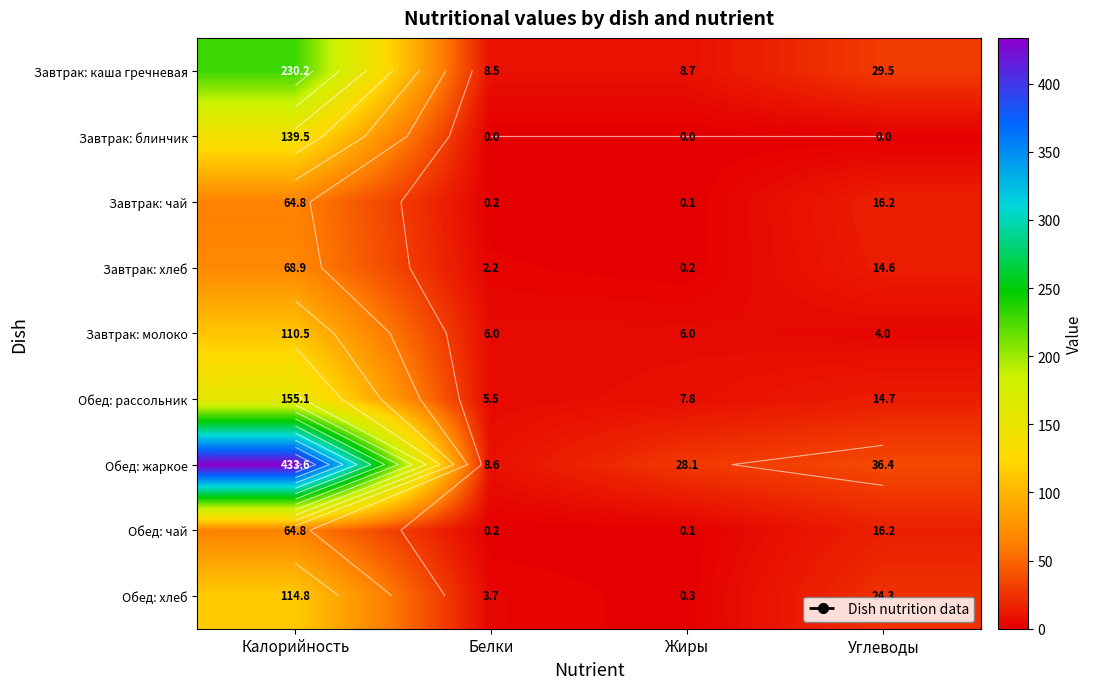

At which label does Обед: жаркое reach its peak?

Калорийность